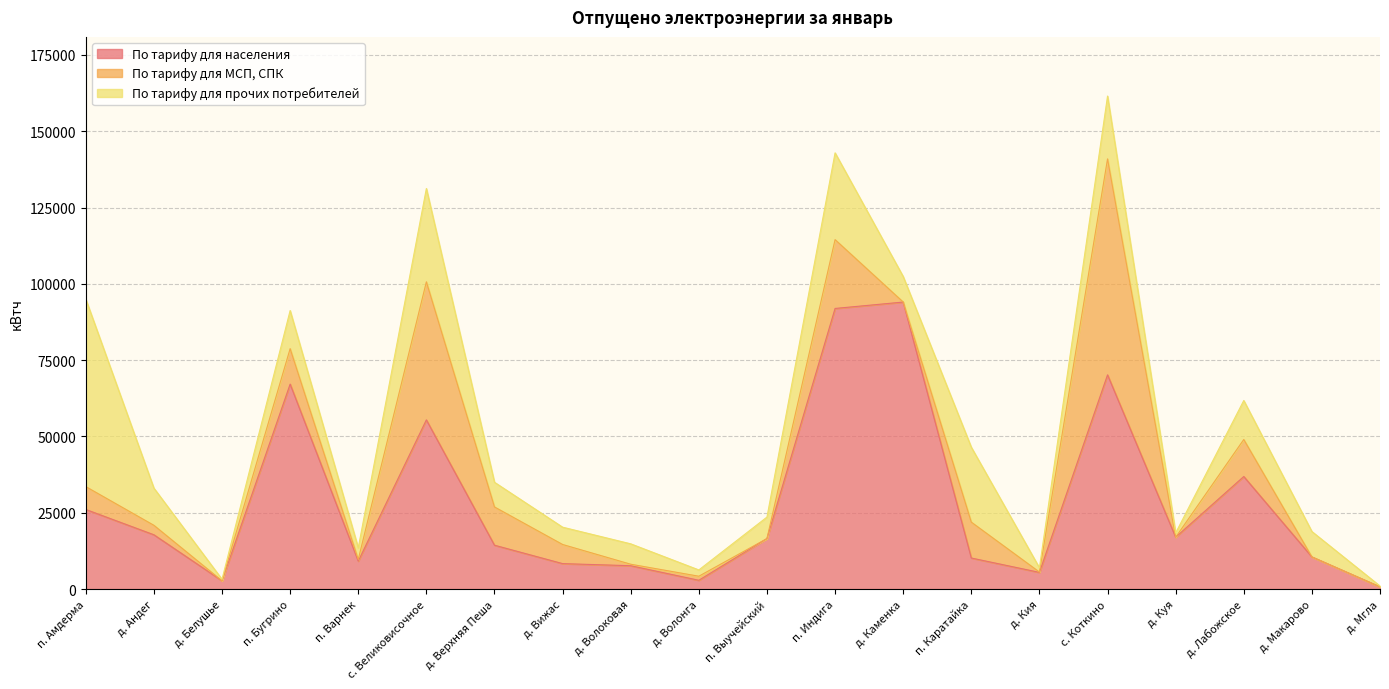

Which series has the largest range (max minus min)?

По тарифу для населения